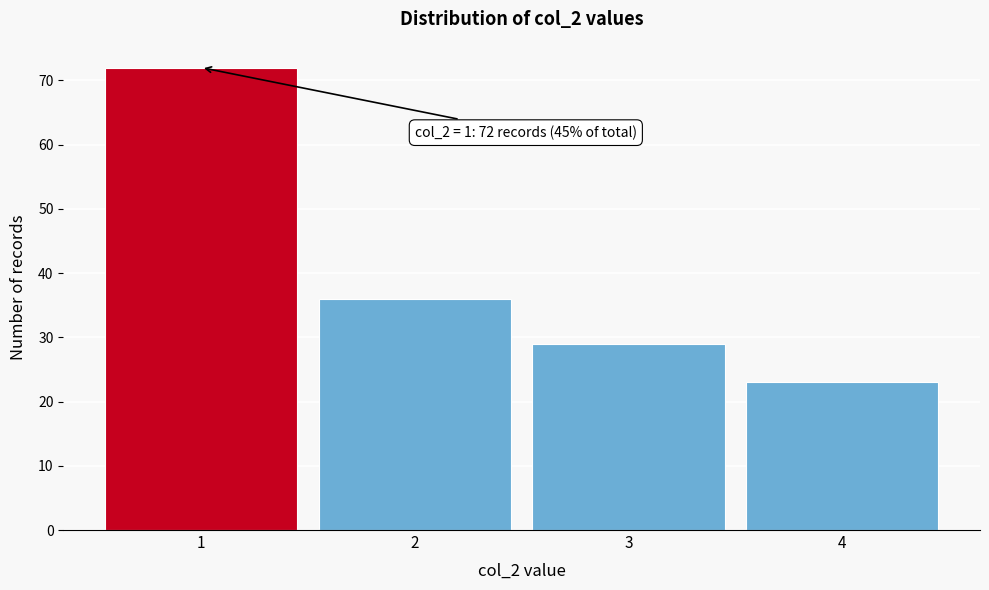

Reading left to right, transcribe all the data shown in this chart.

72	36	29	23